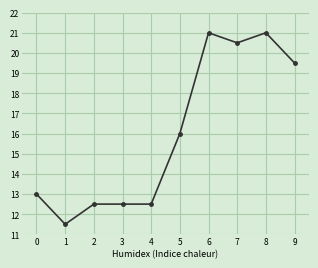

Read the value at 9.

19.5